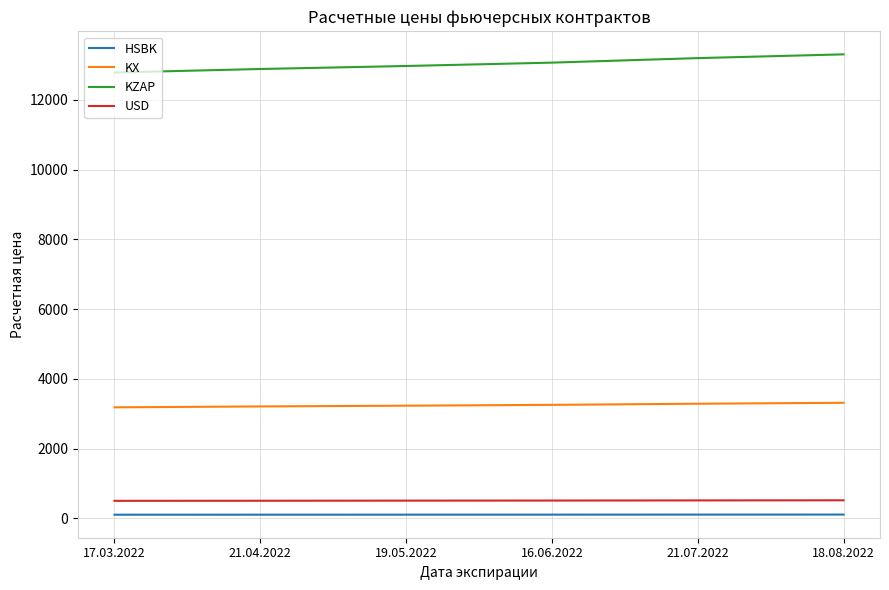

Rank the series at 17.03.2022 from highest to lowest value.

KZAP, KX, USD, HSBK